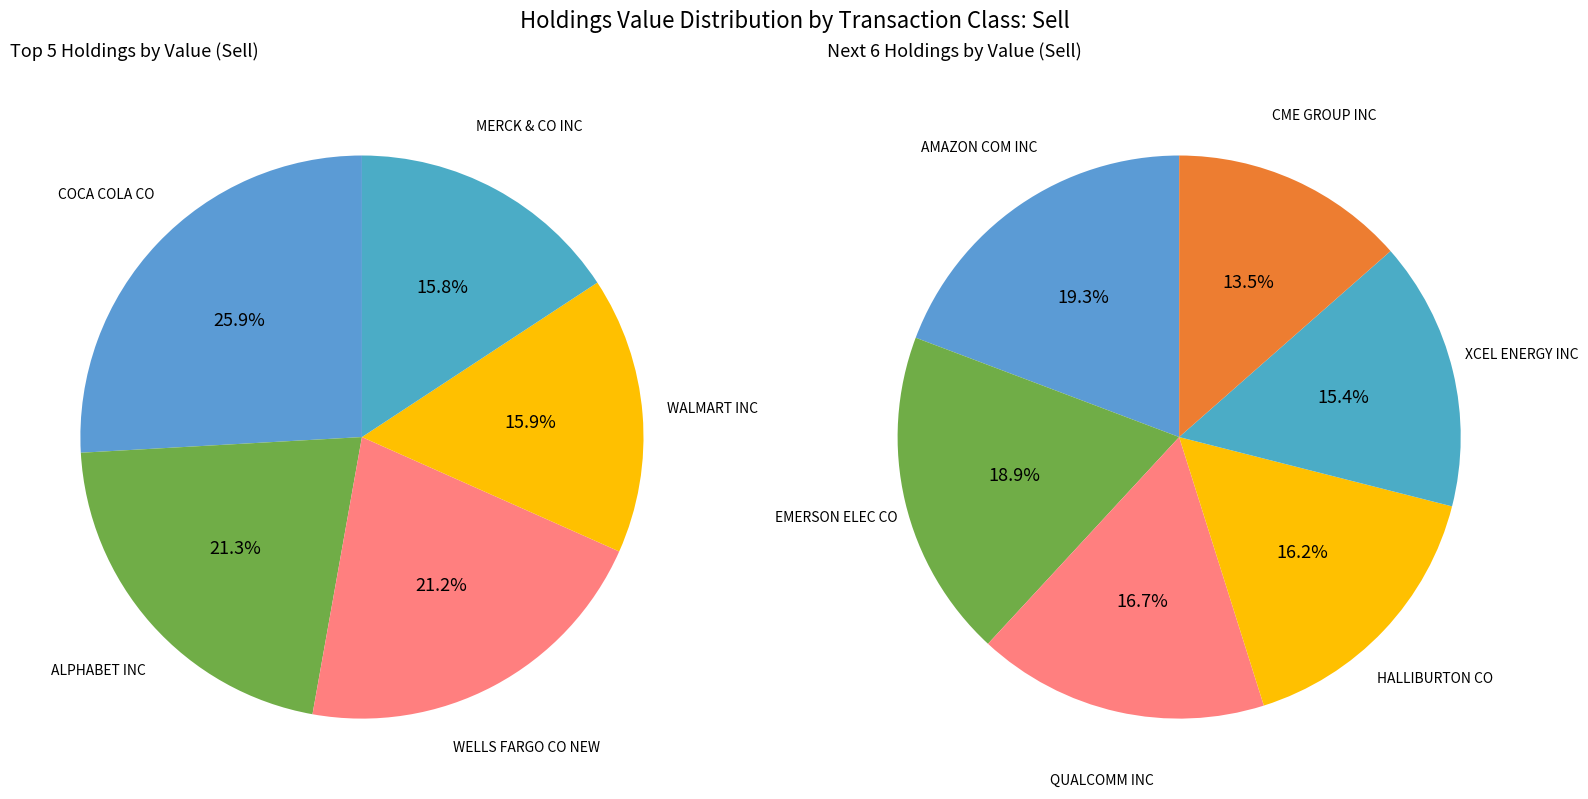

True or false: ALPHABET INC accounts for 2% of the total.

False